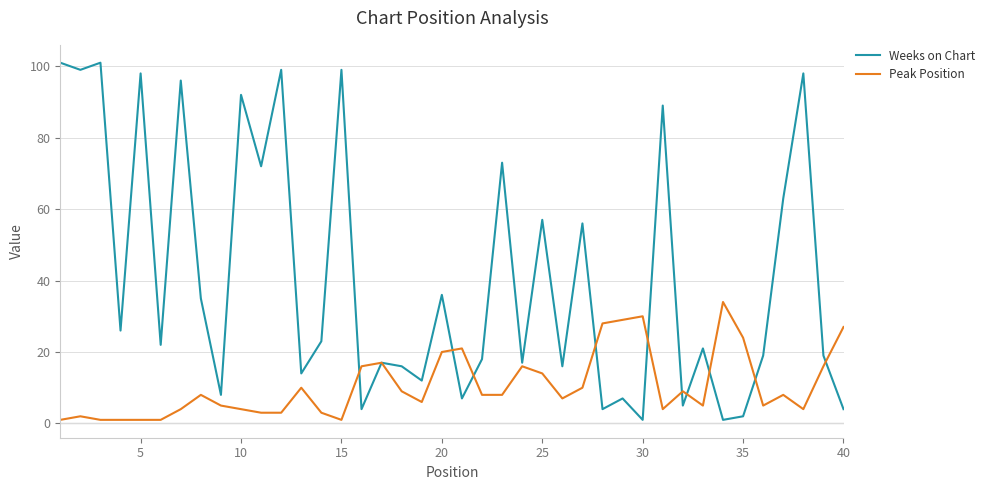

How many lines are shown in the chart?

2